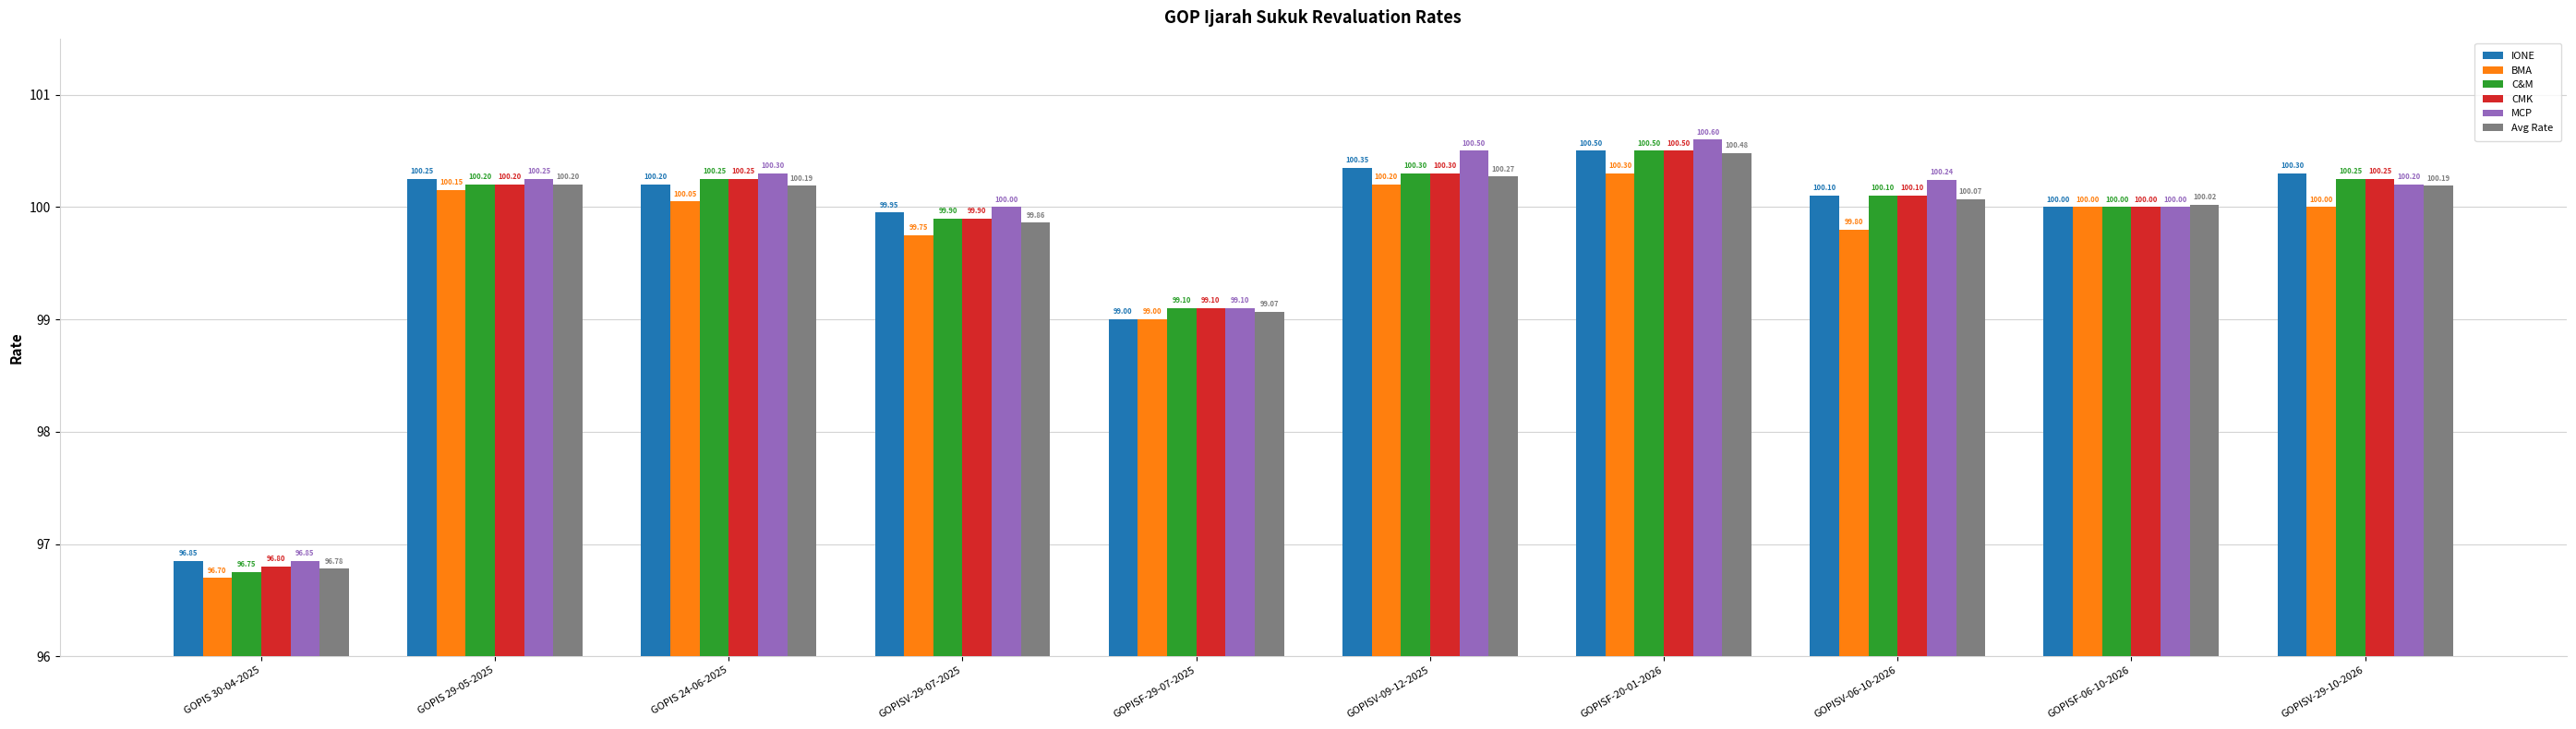

Does the chart contain stacked bars?

No